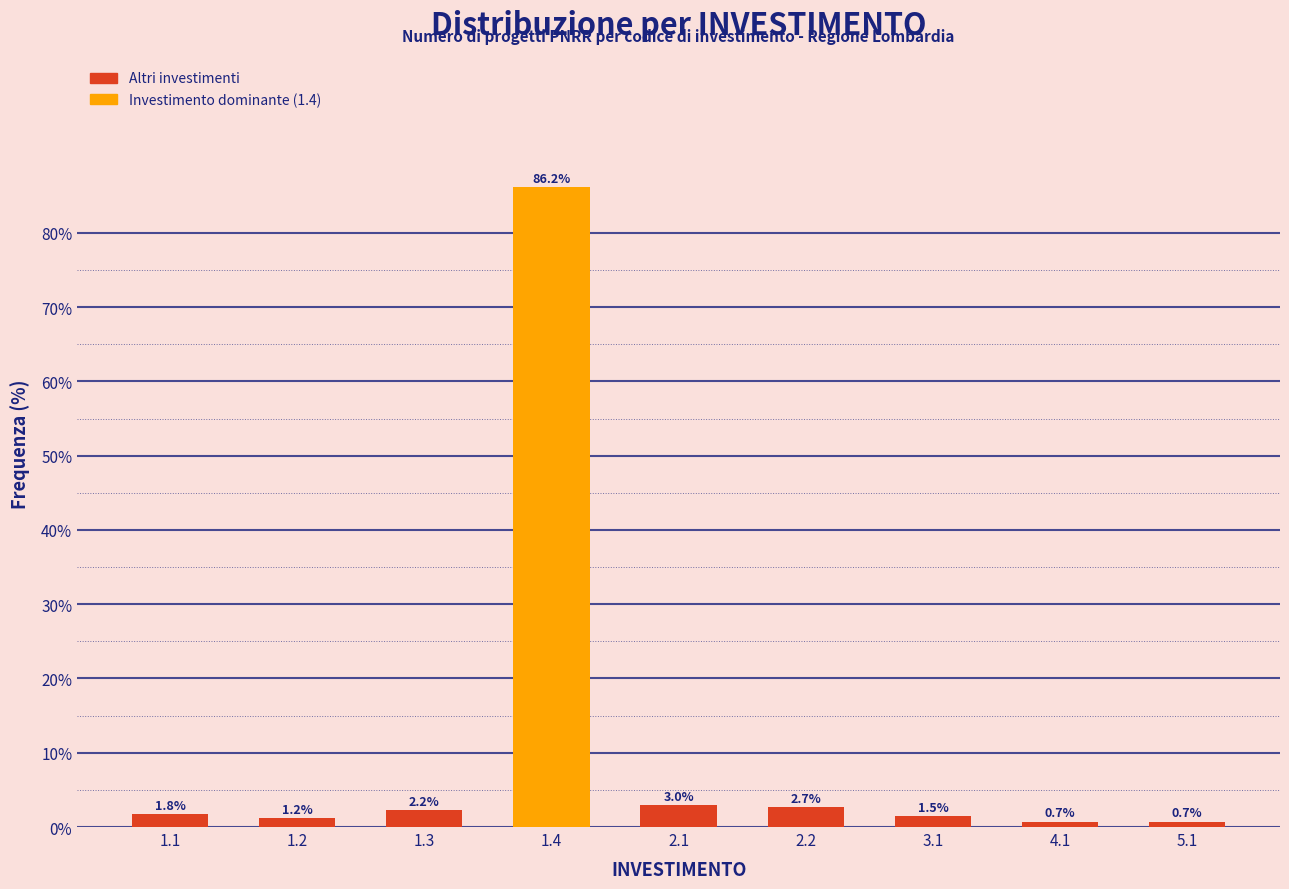

Reading left to right, transcribe all the data shown in this chart.

1.8	1.2	2.2	86.2	3.0	2.7	1.5	0.7	0.7